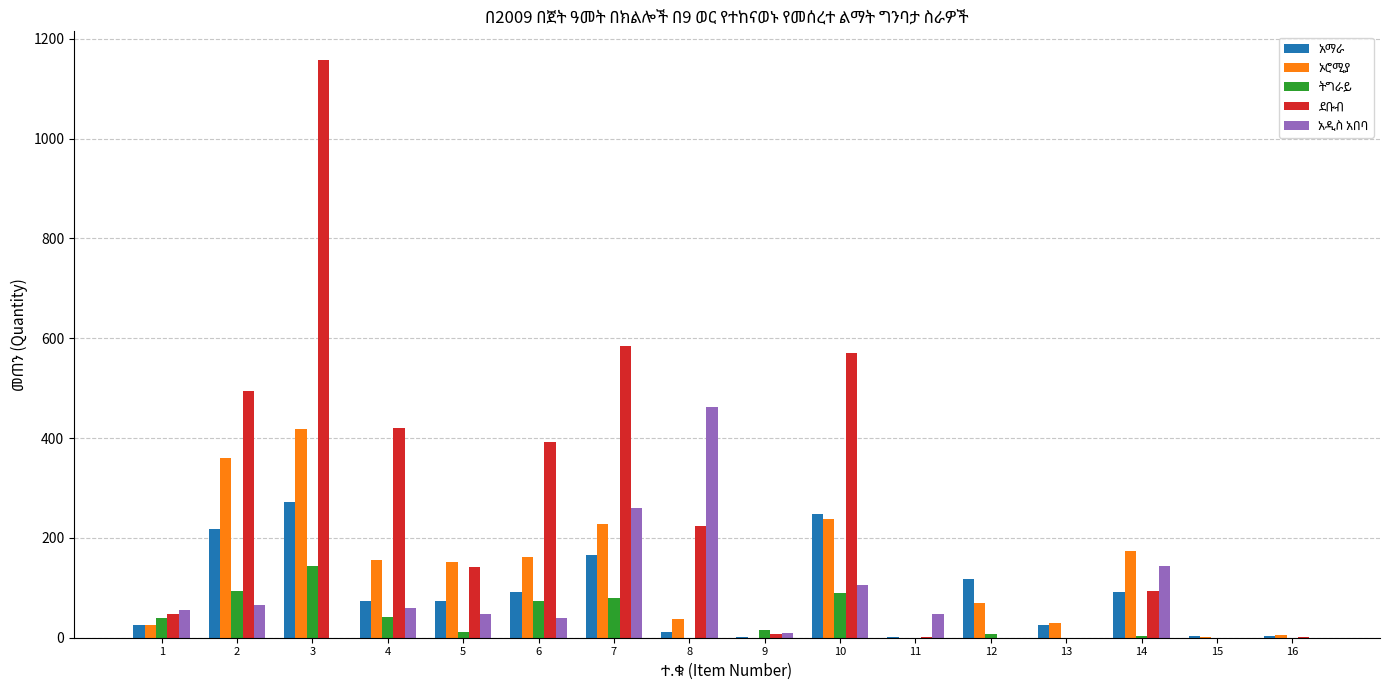

What is the total value across all series at 2?

1230.1